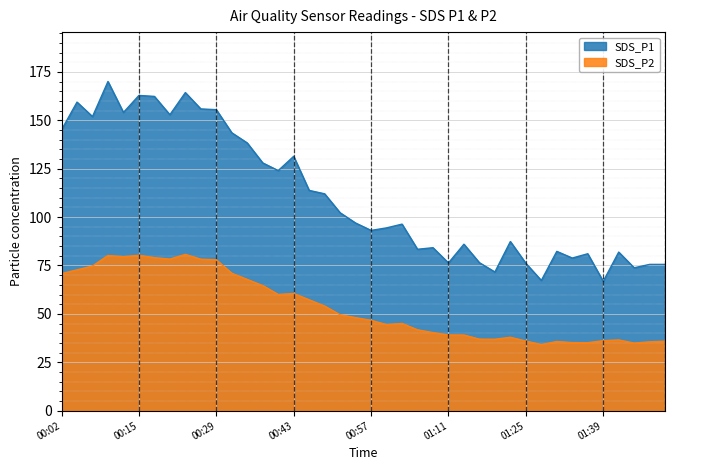

Which has a higher value, 2022/03/11 01:08 or 2022/03/11 01:50?

2022/03/11 01:08